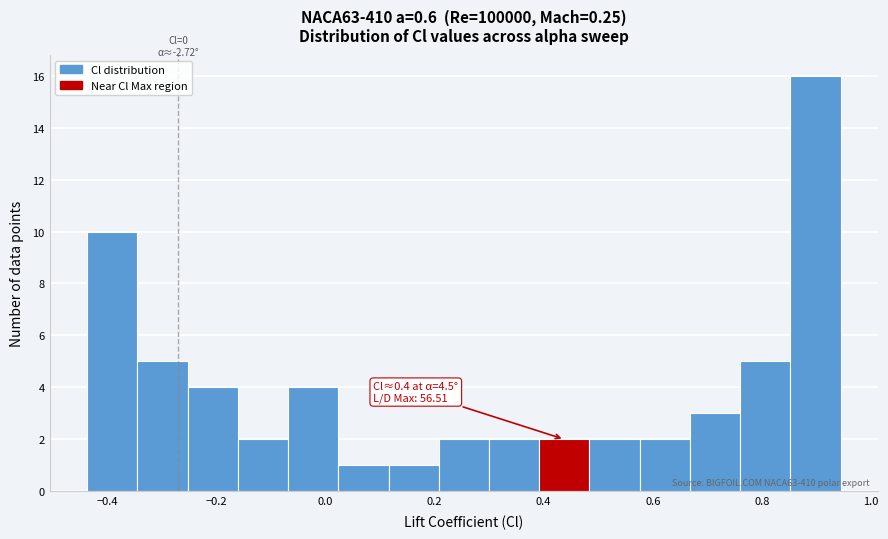

Over which range of the x-axis is the bar tallest?

0.852 to 0.944